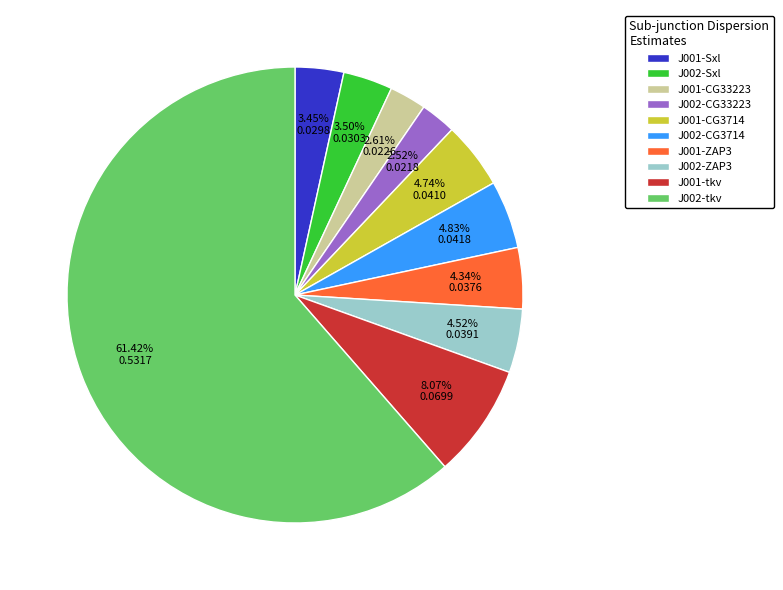

To the nearest percent, what is the average slice percentage?

10%